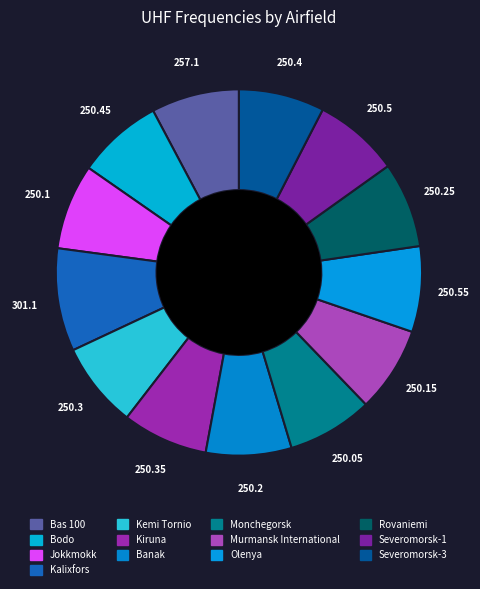

How many segments does this pie chart have?

13